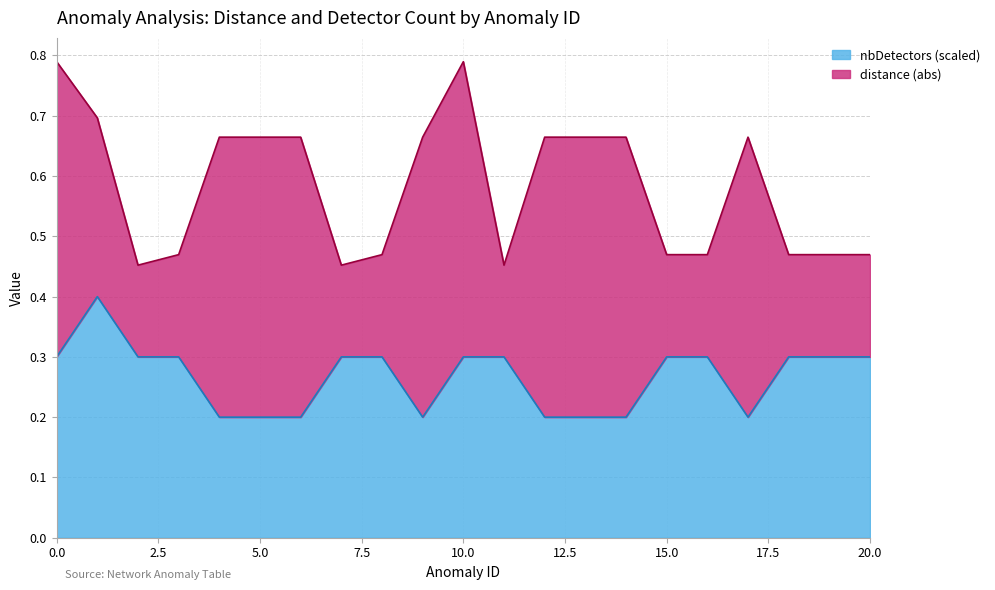

List the labels in order of value, smallest first.

4, 5, 6, 9, 12, 13, 14, 17, 0, 2, 3, 7, 8, 10, 11, 15, 16, 18, 19, 20, 1